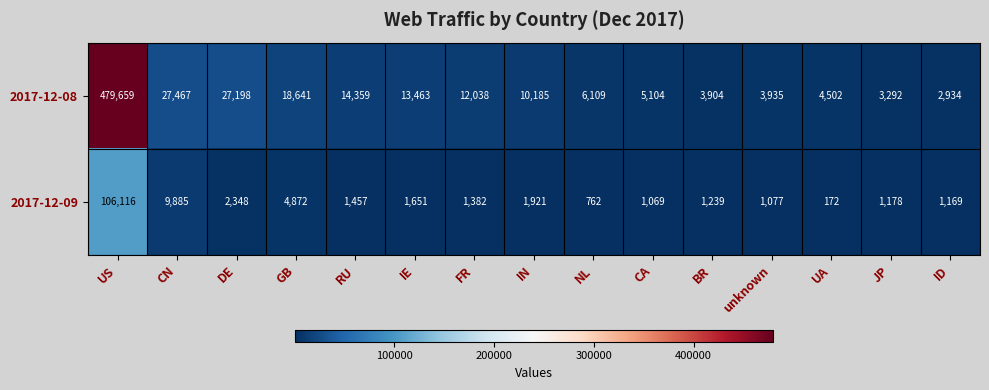

Reading left to right, list all the values displayed in this chart.

2017-12-08: 479659	27467	27198	18641	14359	13463	12038	10185	6109	5104	3904	3935	4502	3292	2934
2017-12-09: 106116	9885	2348	4872	1457	1651	1382	1921	762	1069	1239	1077	172	1178	1169